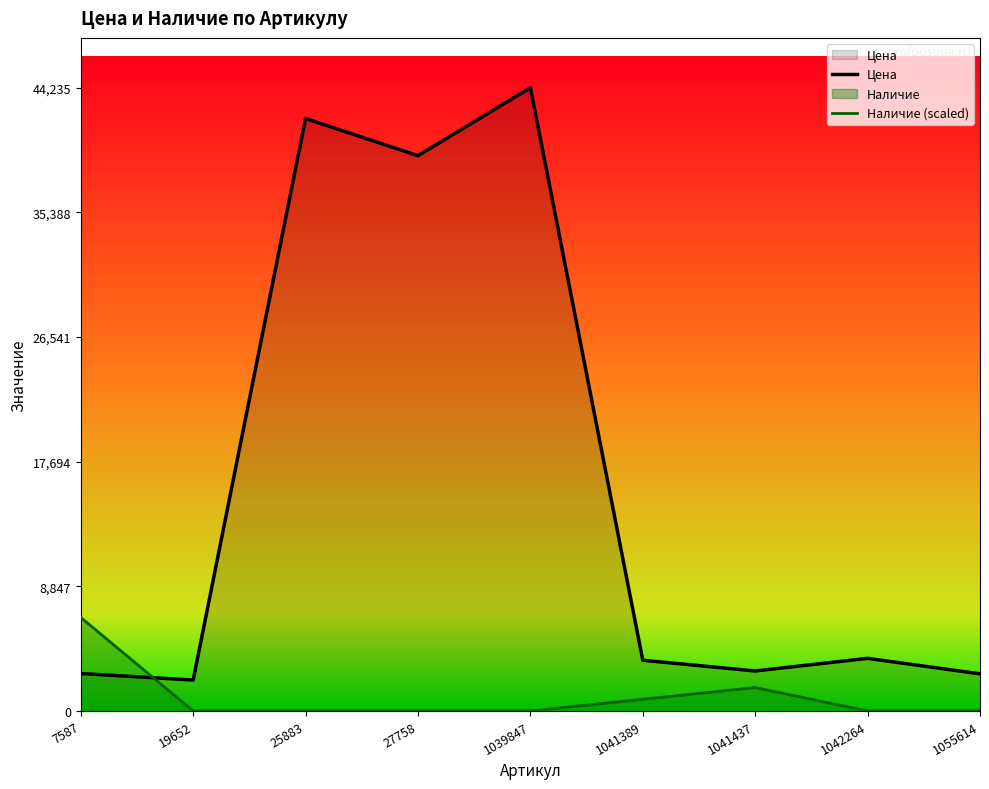

Which has a higher value, 7587 or 1042264?

1042264